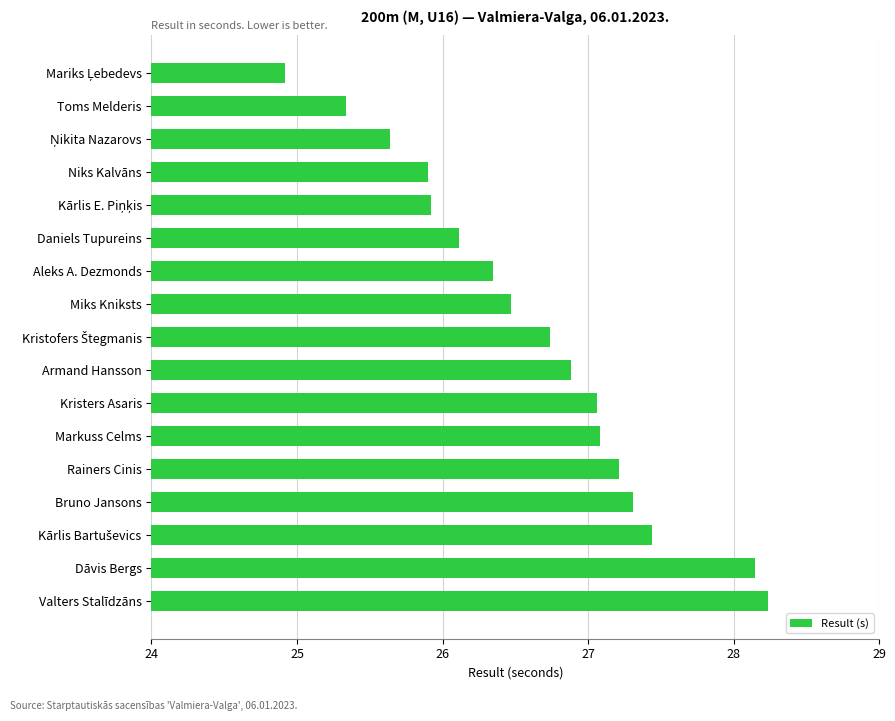

What is the difference between the maximum and minimum values?

3.3